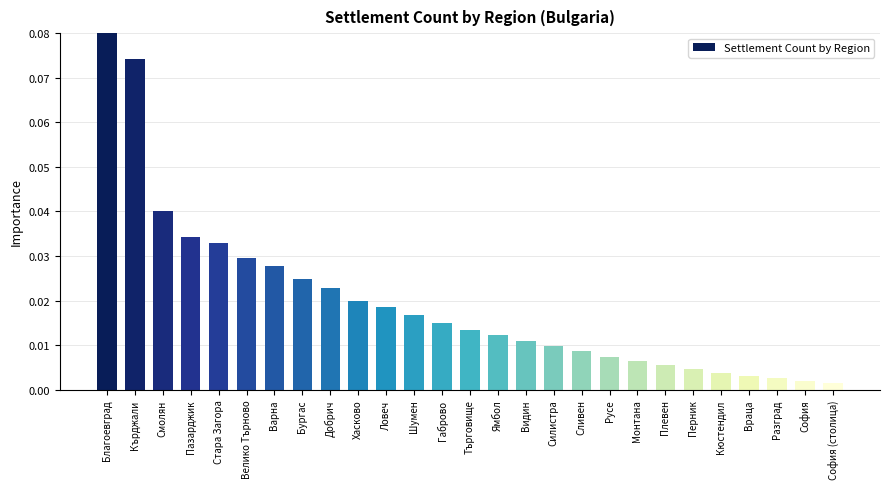

Which category has the highest value across all series?

Благоевград